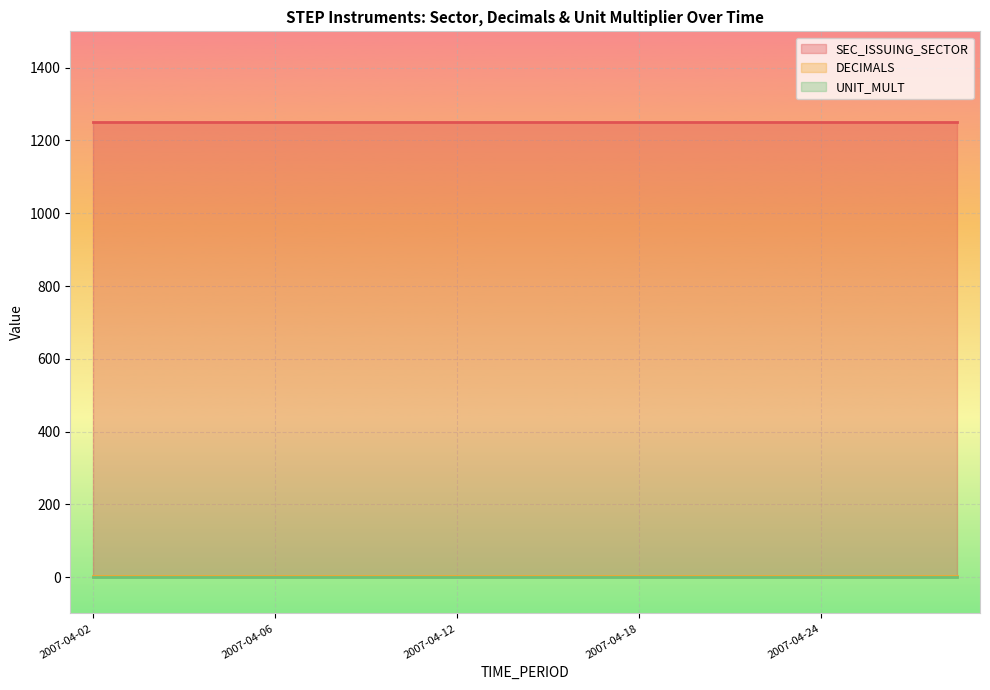

True or false: DECIMALS and SEC_ISSUING_SECTOR intersect in this chart.

False